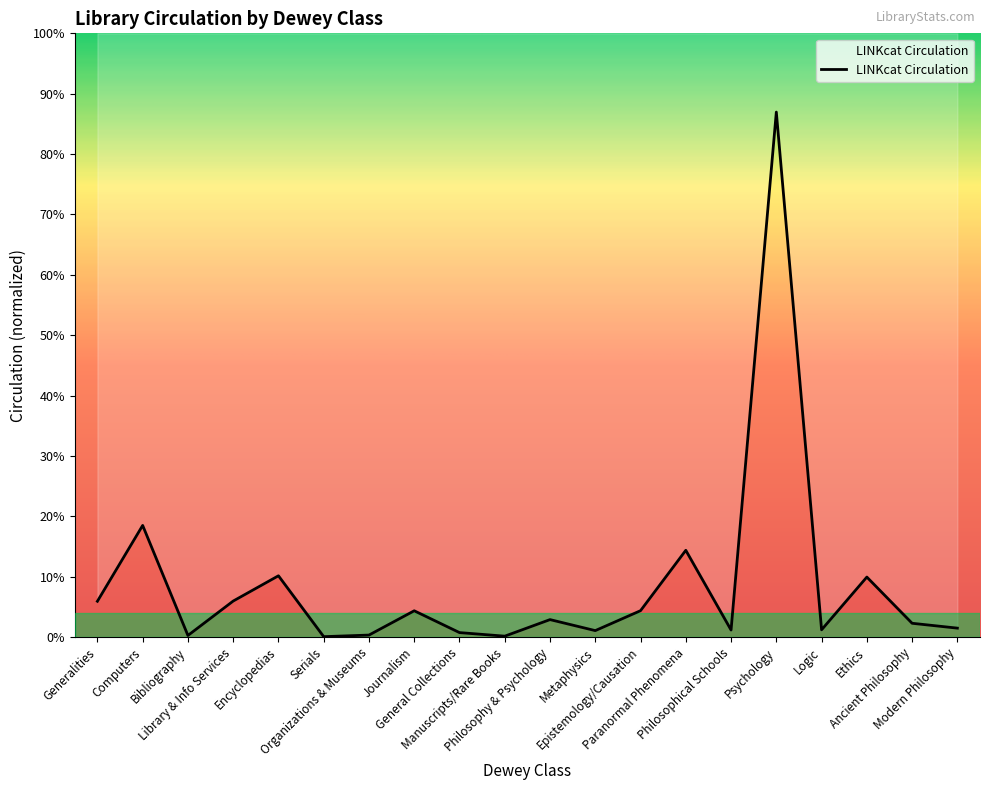

What is the sum of the values at Psychology and Metaphysics?

5360